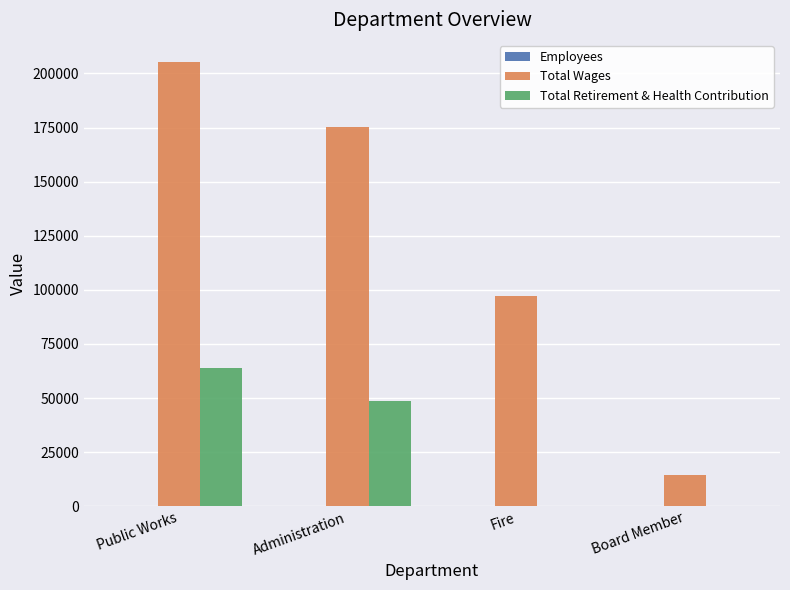

Between Public Works and Administration, which series saw the biggest shift?

Total Wages